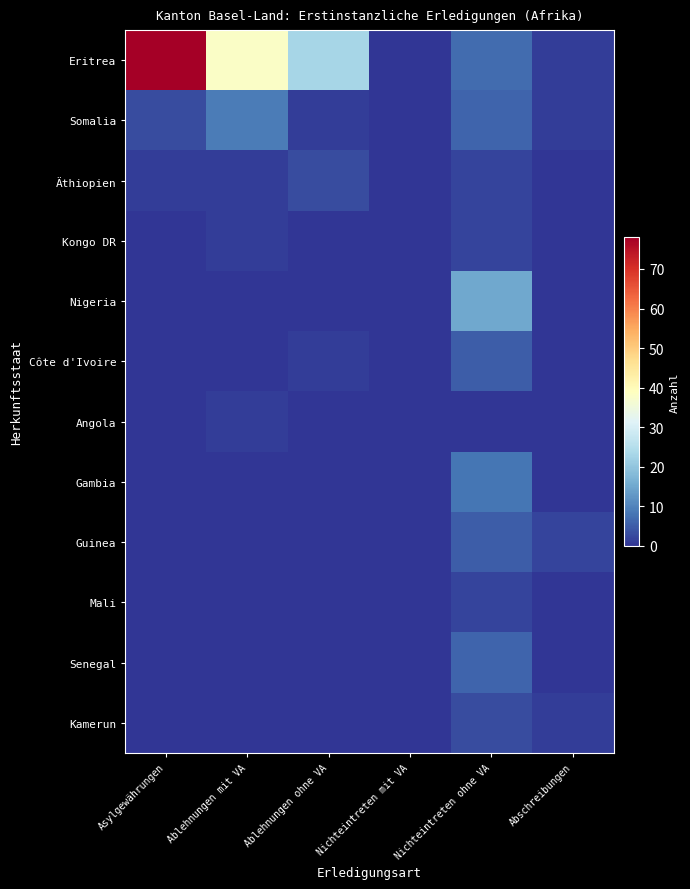

How many categories are shown in the chart?

6